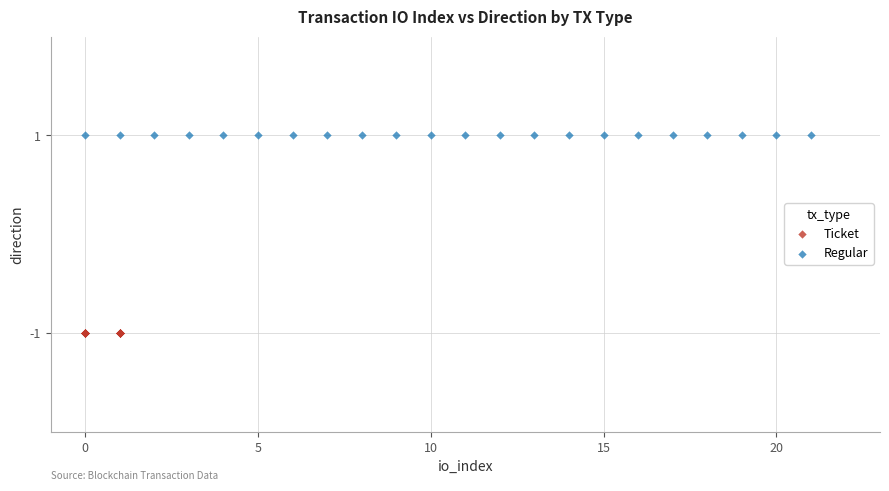

Which series contains the highest Y value?

Regular